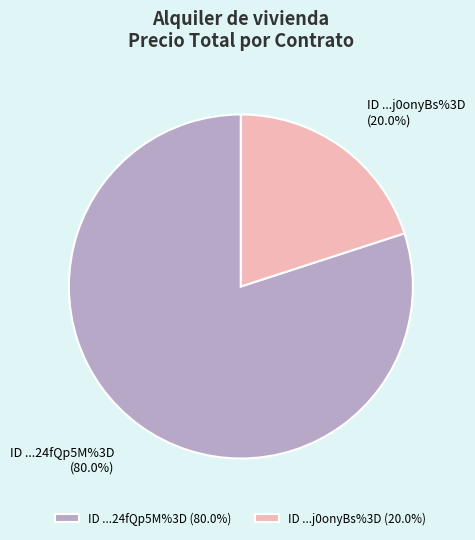

Between ID ...24fQp5M%3D (80.0%) and ID ...j0onyBs%3D (20.0%), which is larger?

ID ...24fQp5M%3D (80.0%)